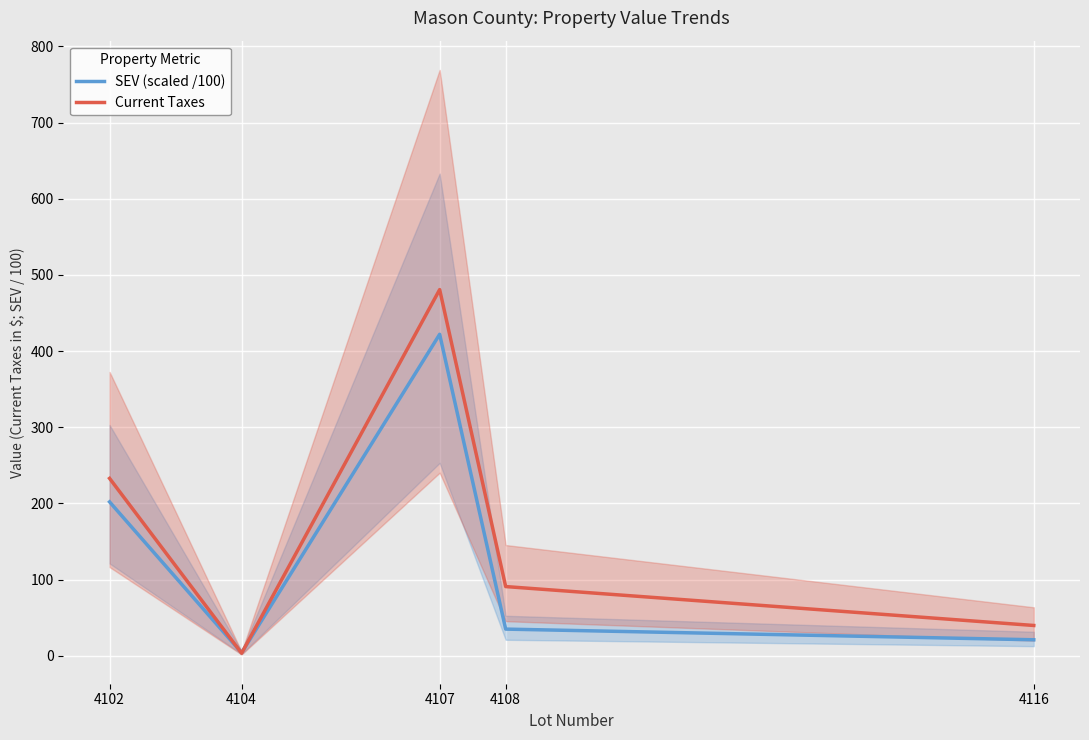

What is the spread (max minus min) of values at 4116?

18.8